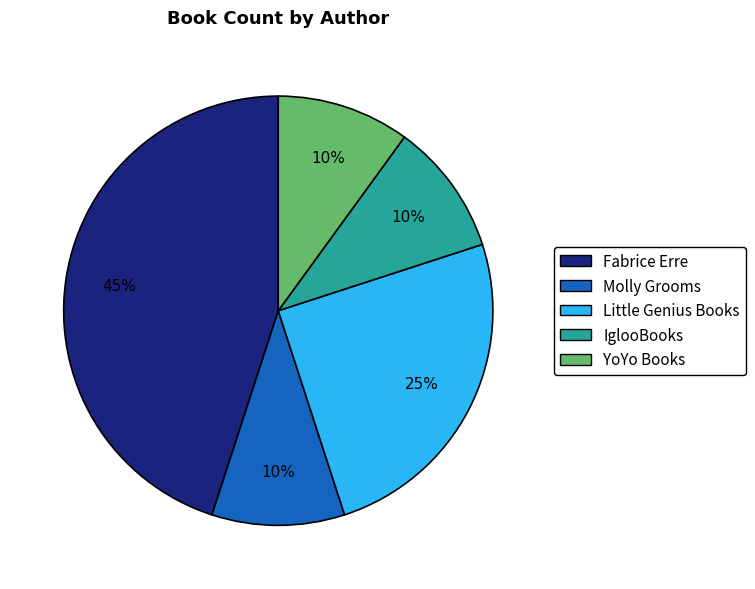

Which category has the biggest portion of the pie?

Fabrice Erre